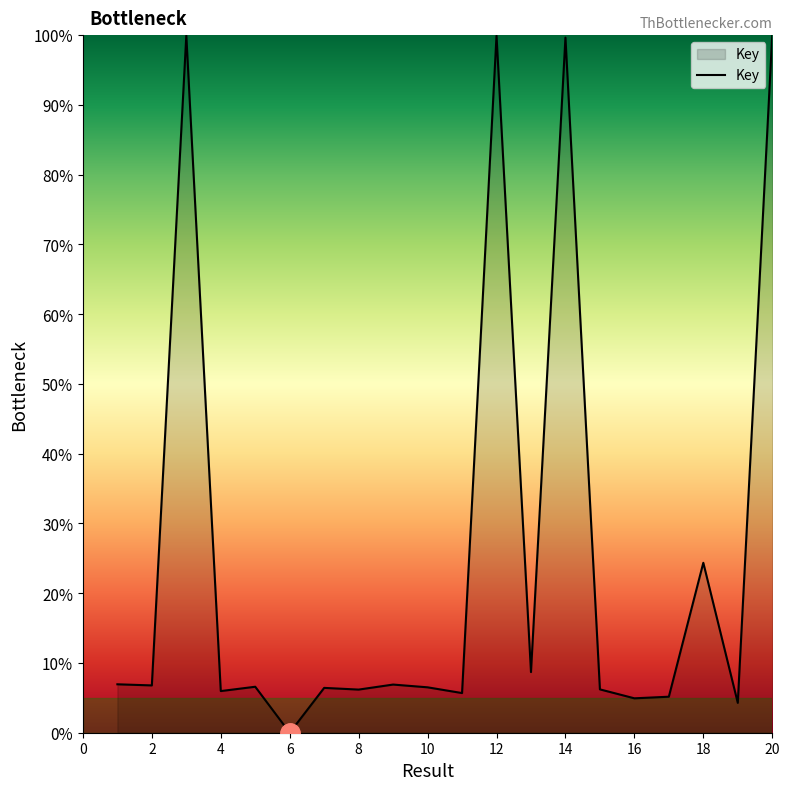

What is the maximum value shown in the chart?

100.0